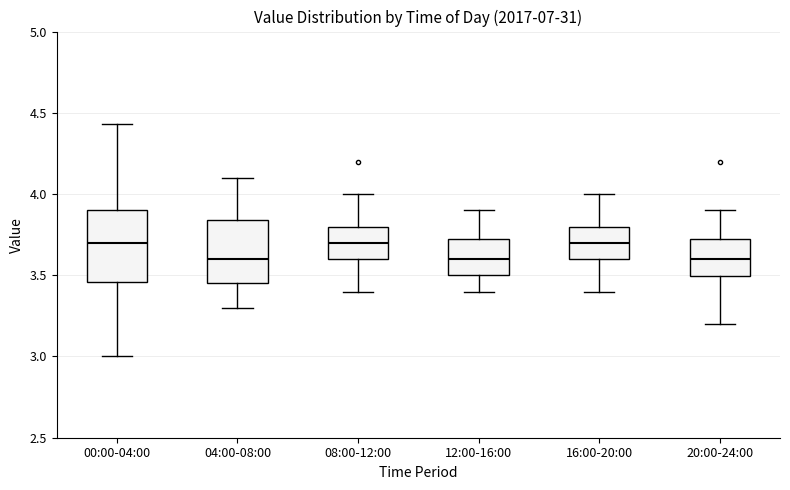

Where does the upper whisker of the box for 00:00-04:00 end on the y-axis? The values are not printed on the chart, so give them approximately, as read against the axis.

4.45